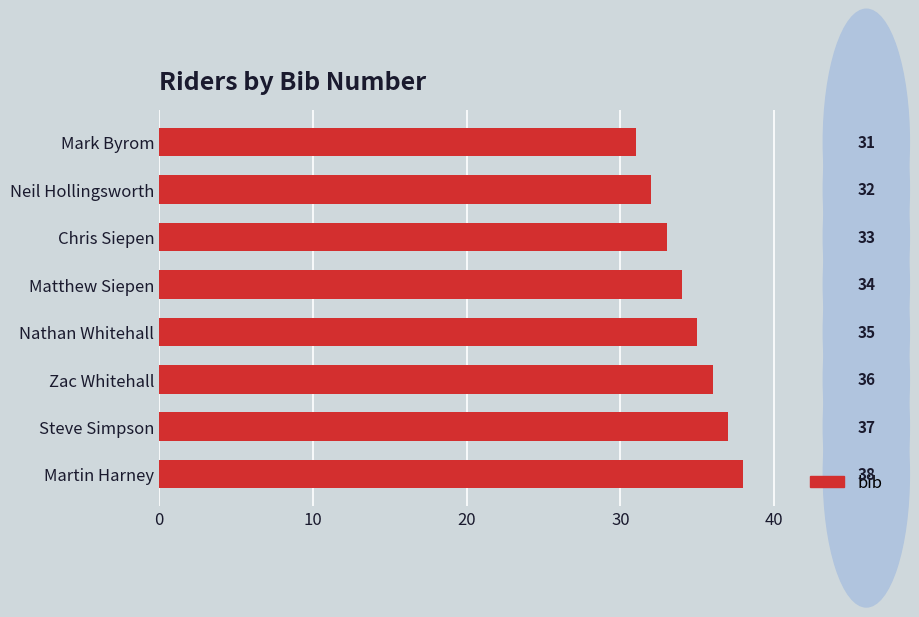

Reading top to bottom, extract all data points from this chart.

Mark Byrom=31	Neil Hollingsworth=32	Chris Siepen=33	Matthew Siepen=34	Nathan Whitehall=35	Zac Whitehall=36	Steve Simpson=37	Martin Harney=38